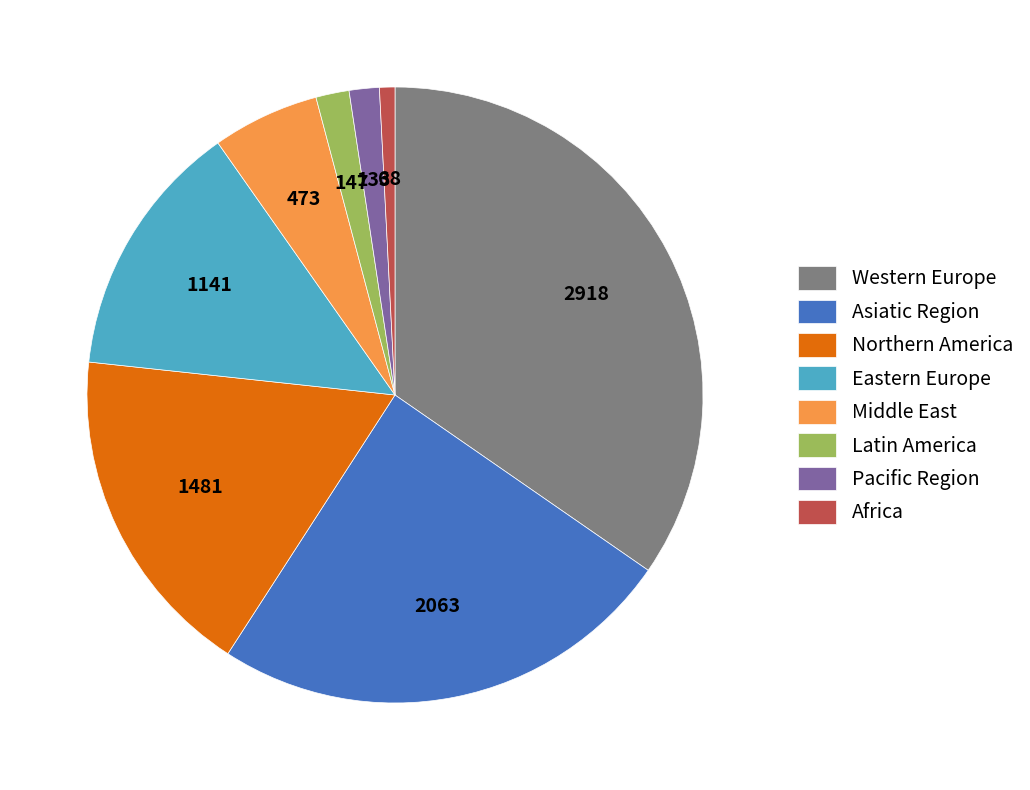

Do Northern America and Pacific Region together represent more than half of the pie?

No